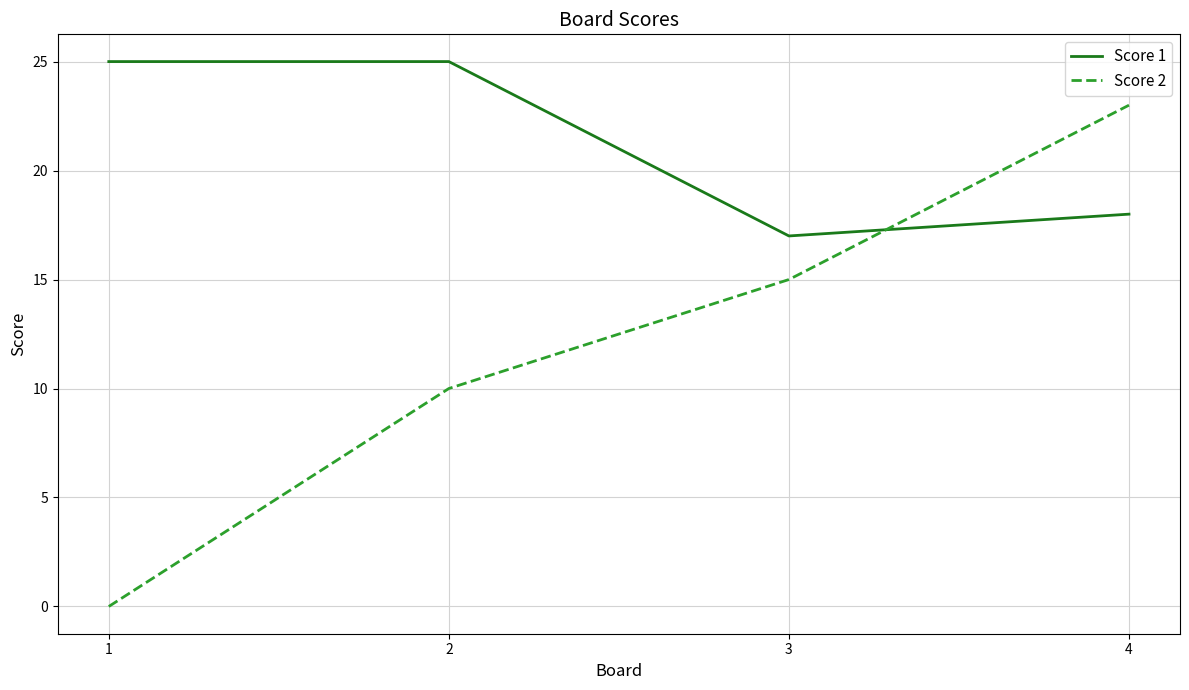

What is the approximate value of Score 1 at 4?

18